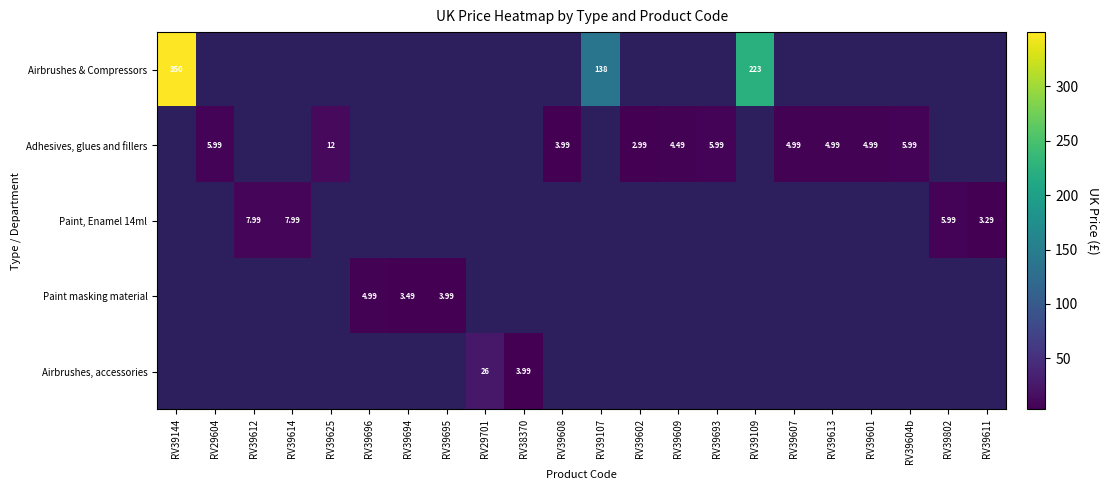

Which label corresponds to the smallest value in the chart?

RV39602